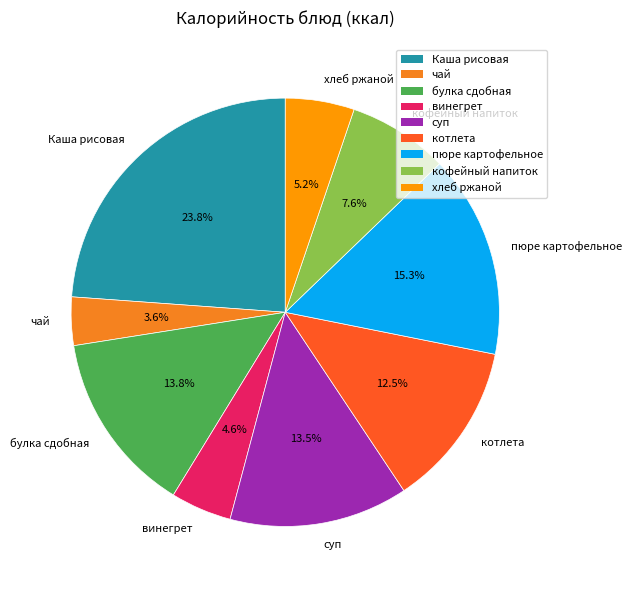

What percentage is the булка сдобная slice, to the nearest percent?

14%